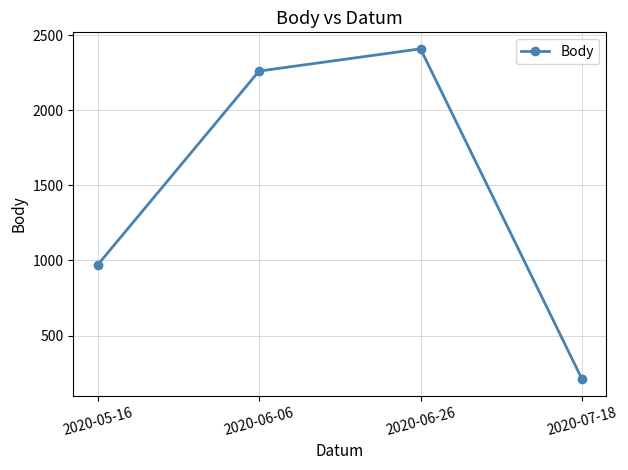

Reading left to right, extract all data points from this chart.

969	2260	2408	210